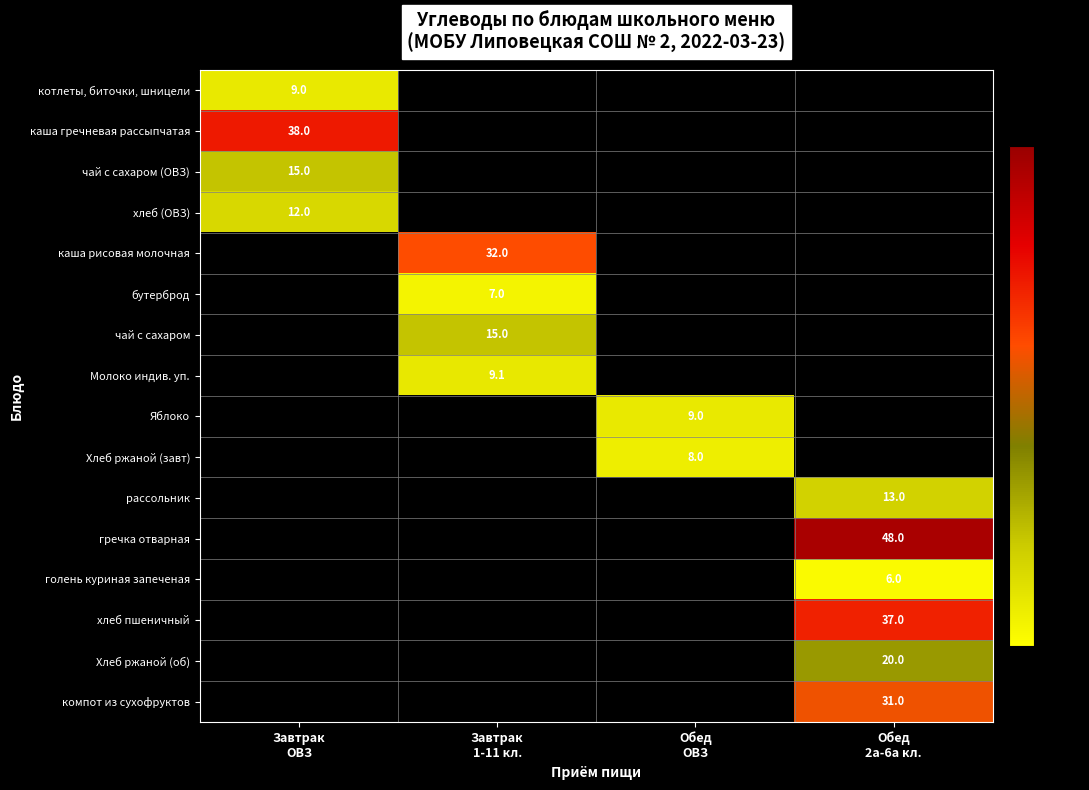

The рассольник series shows 13.0 at Обед 2а-6а кл.. True or false?

True